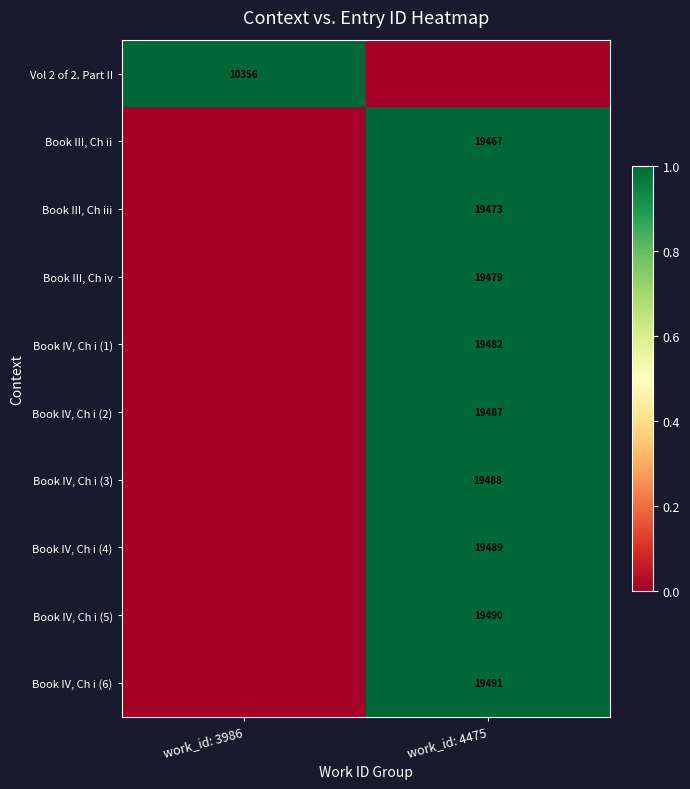

The Book III, Ch iii series shows 29333 at work_id: 4475. True or false?

False